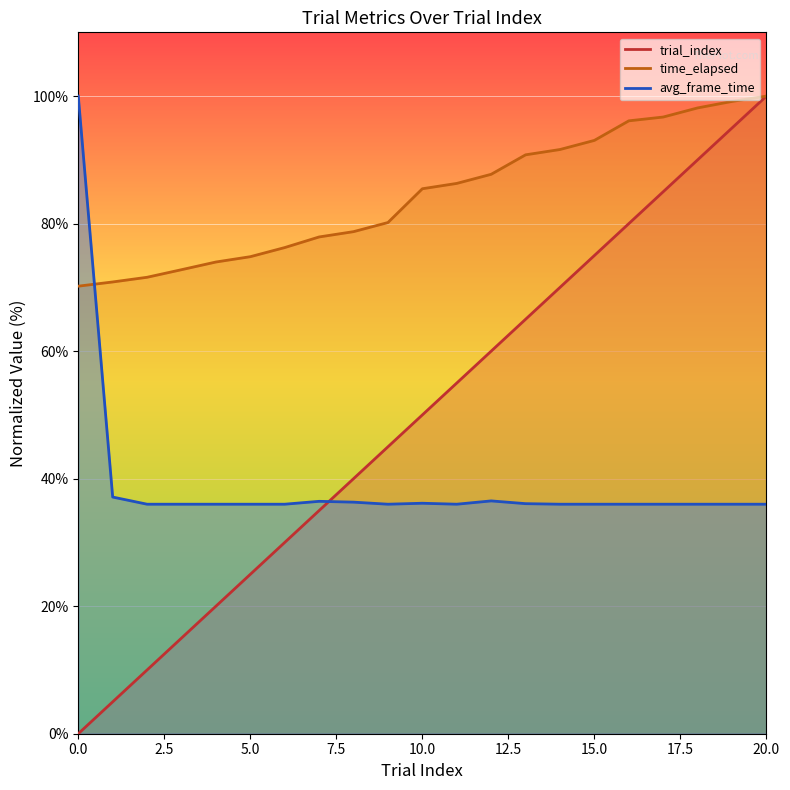

What is the approximate value of trial_index at 3?

15.0